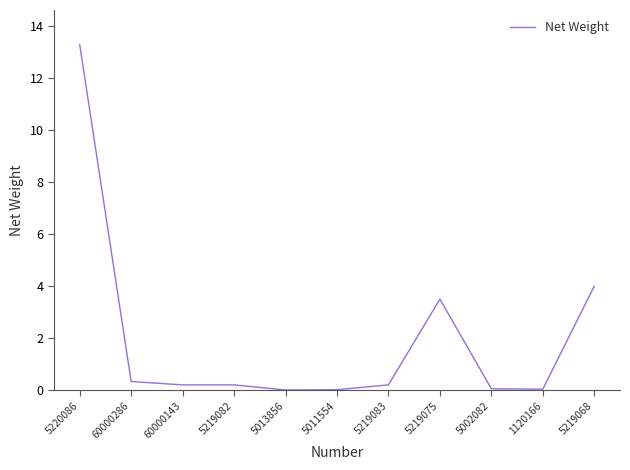

How many lines are shown in the chart?

1